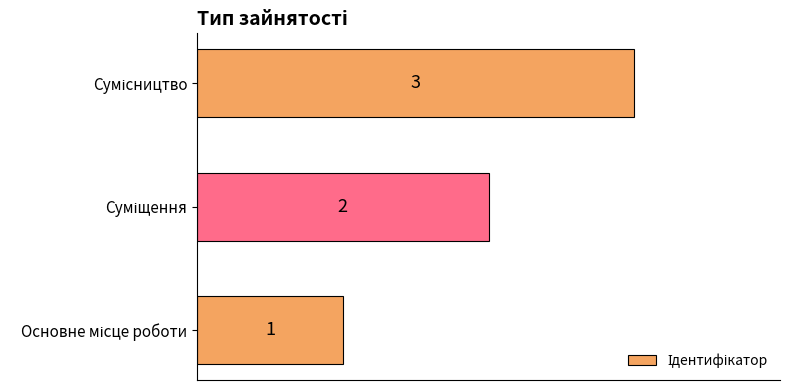

Count the values in the range 1 to 3.

3